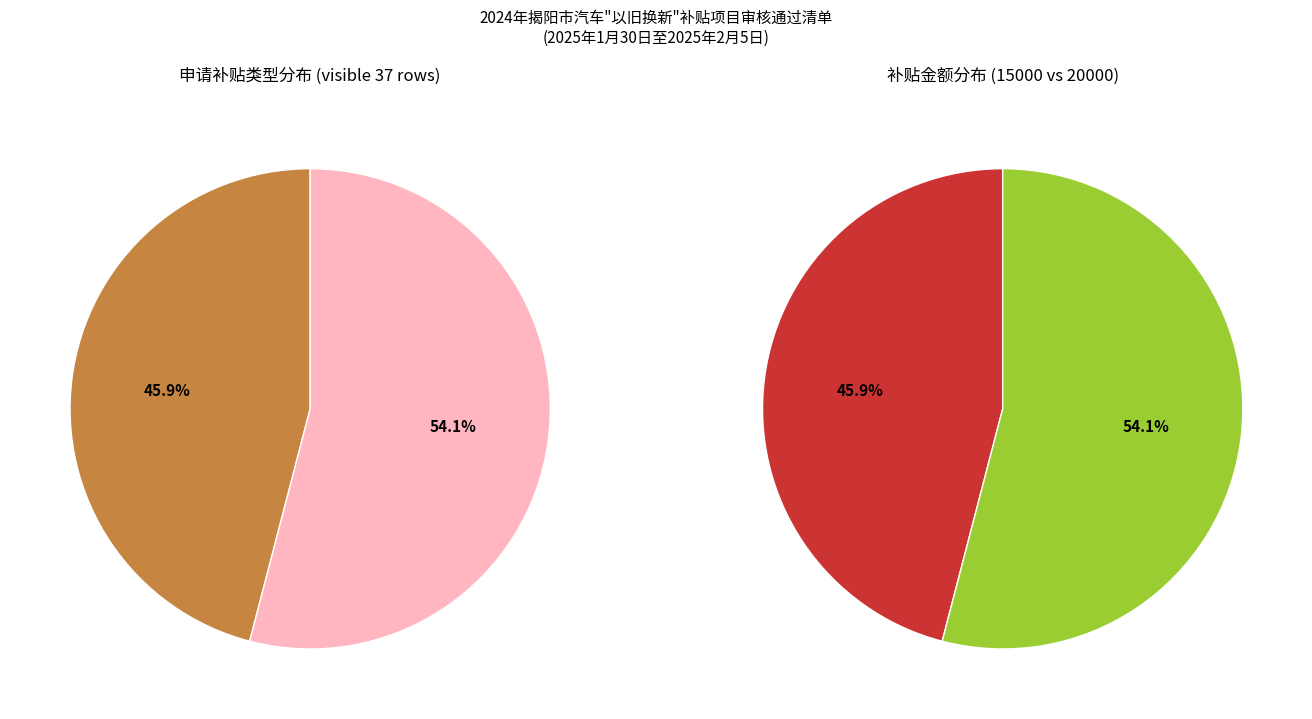

The 燃油乘用车补贴 slice represents 57% of the pie. True or false?

False